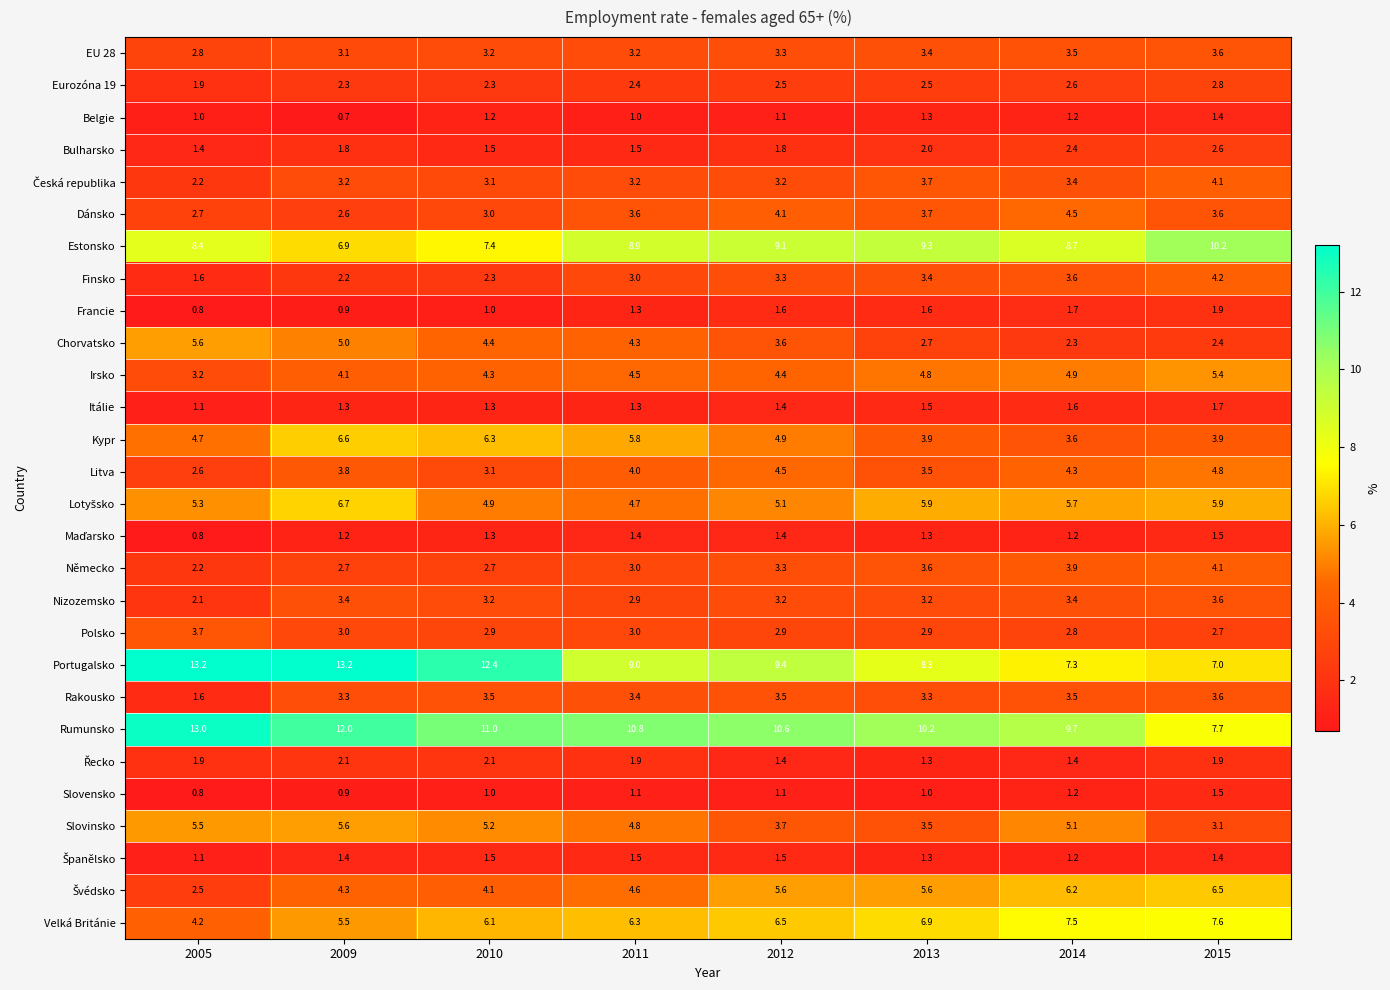

What is the greatest value displayed?

13.2